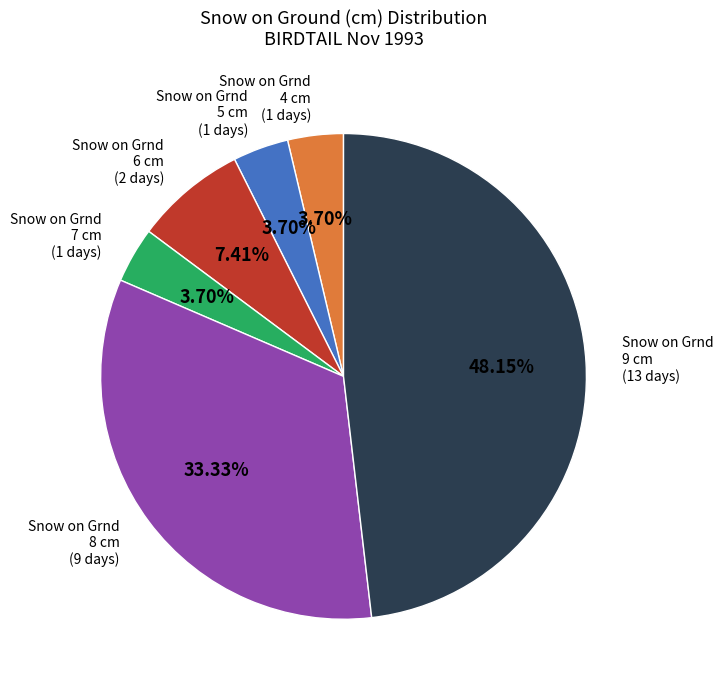

How many slices are in this pie chart?

6